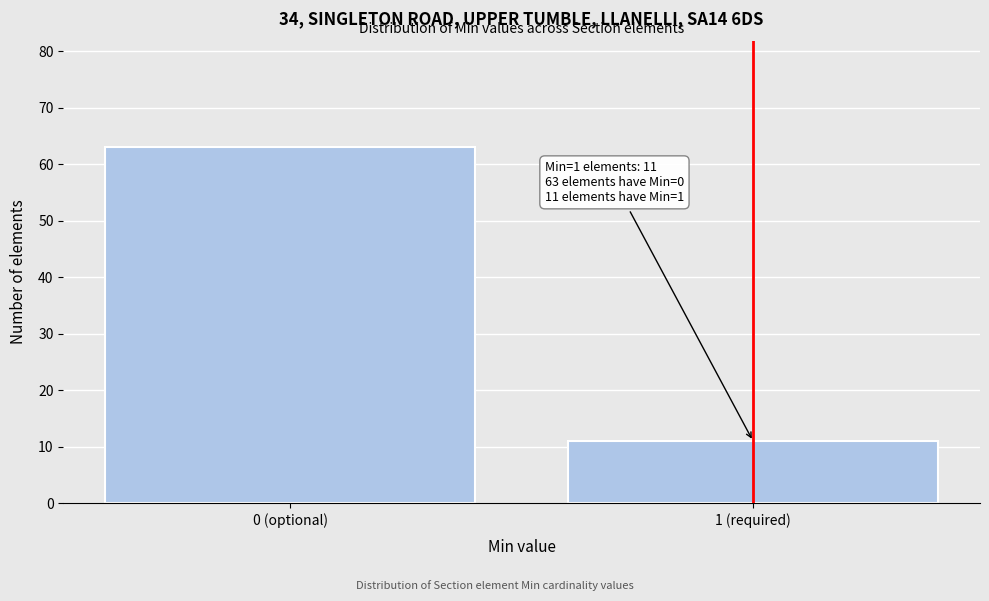

Reading left to right, transcribe all the data shown in this chart.

63	11